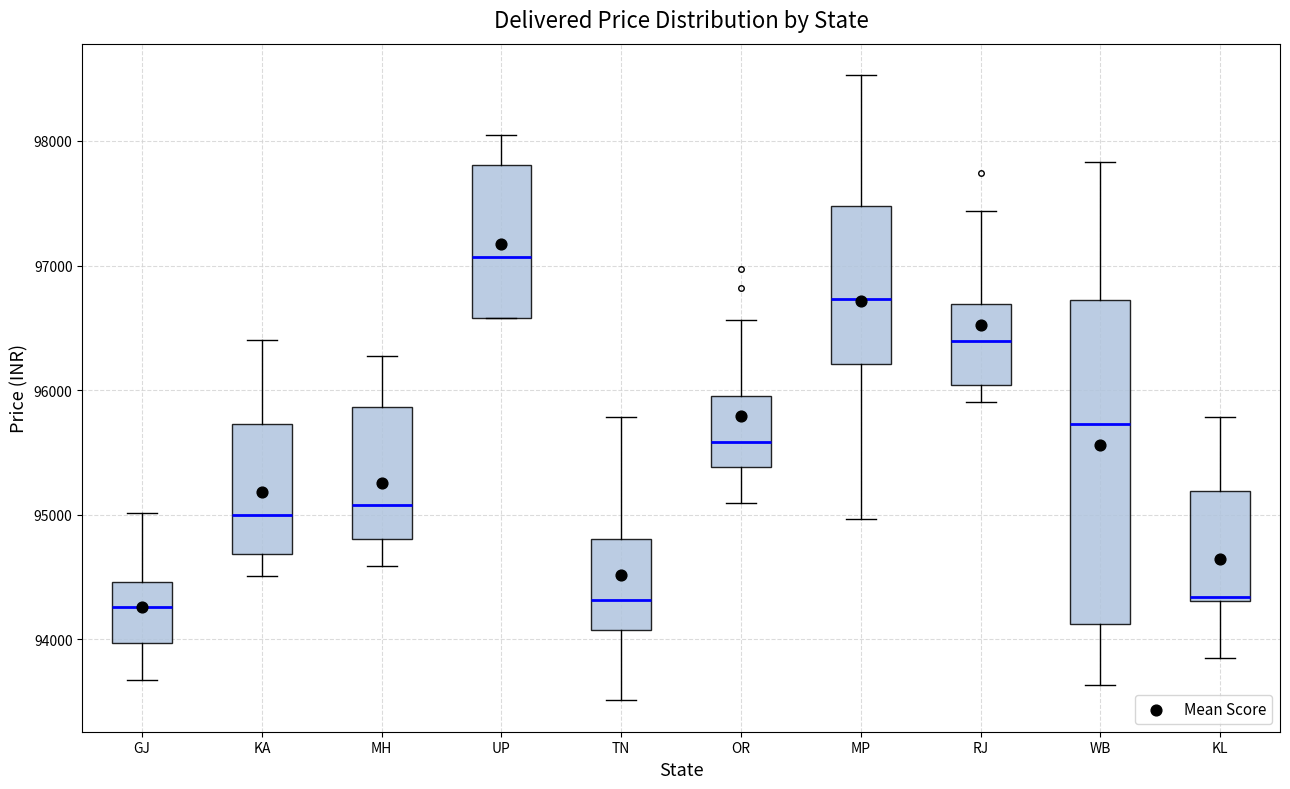

Which box is the tallest, from its lower edge to its upper edge?

WB